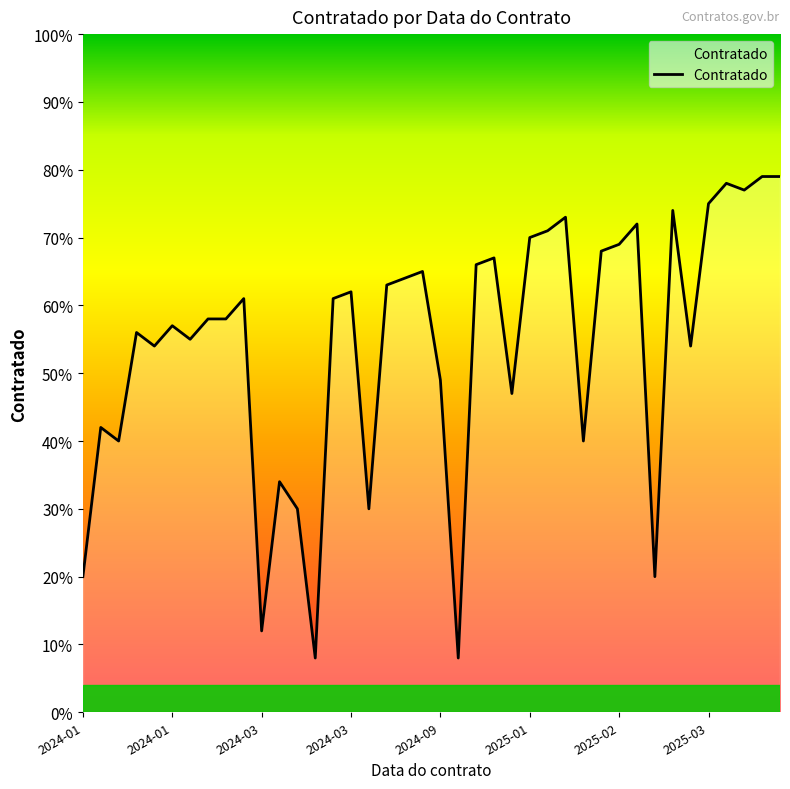

What is the greatest value displayed?

79